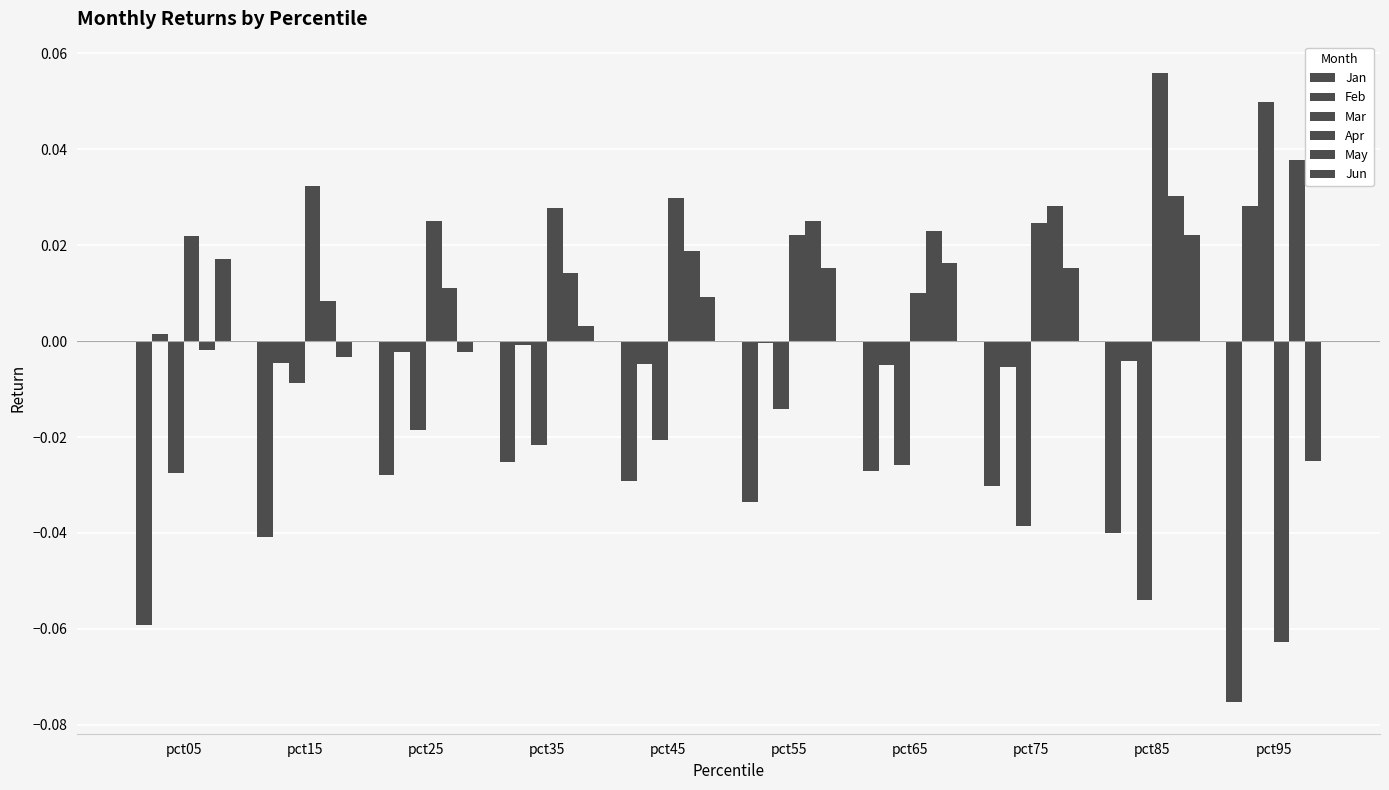

What is the maximum value shown in the chart?

0.1